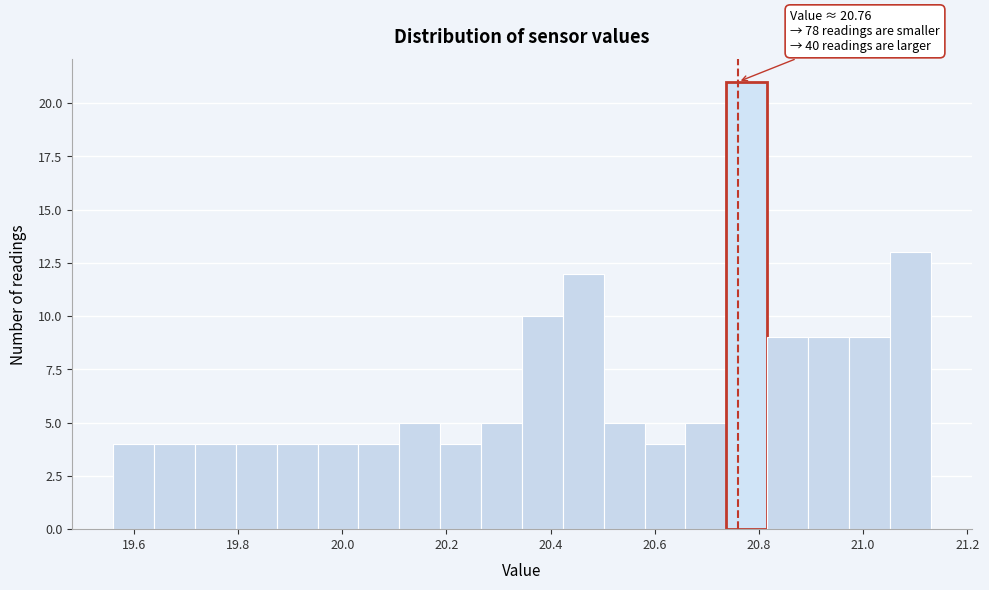

Around what value on the x-axis is the tallest bar? Give the approximate position of its centre, as read against the axis.

20.78